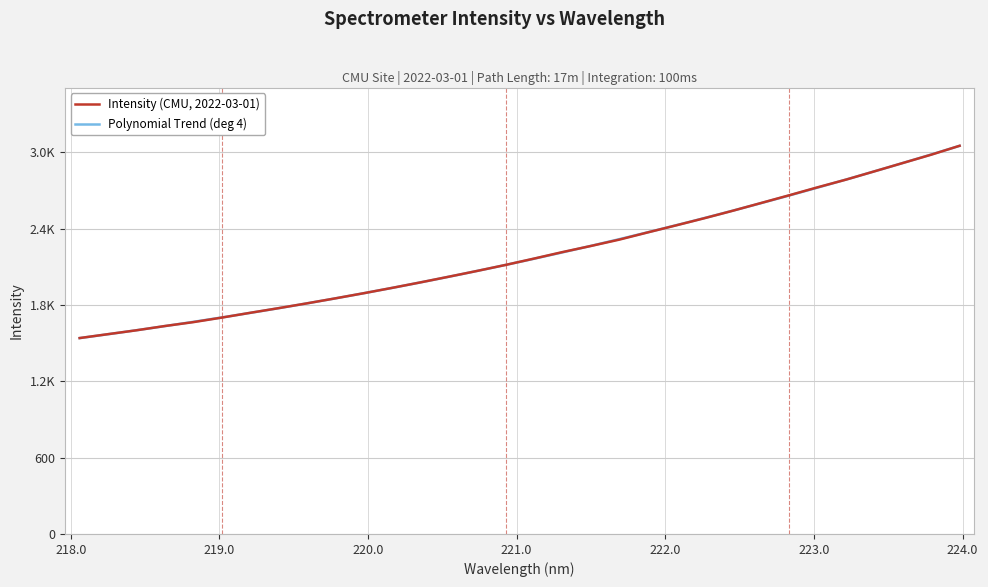

Where does the data first go above 2165?

221.1174